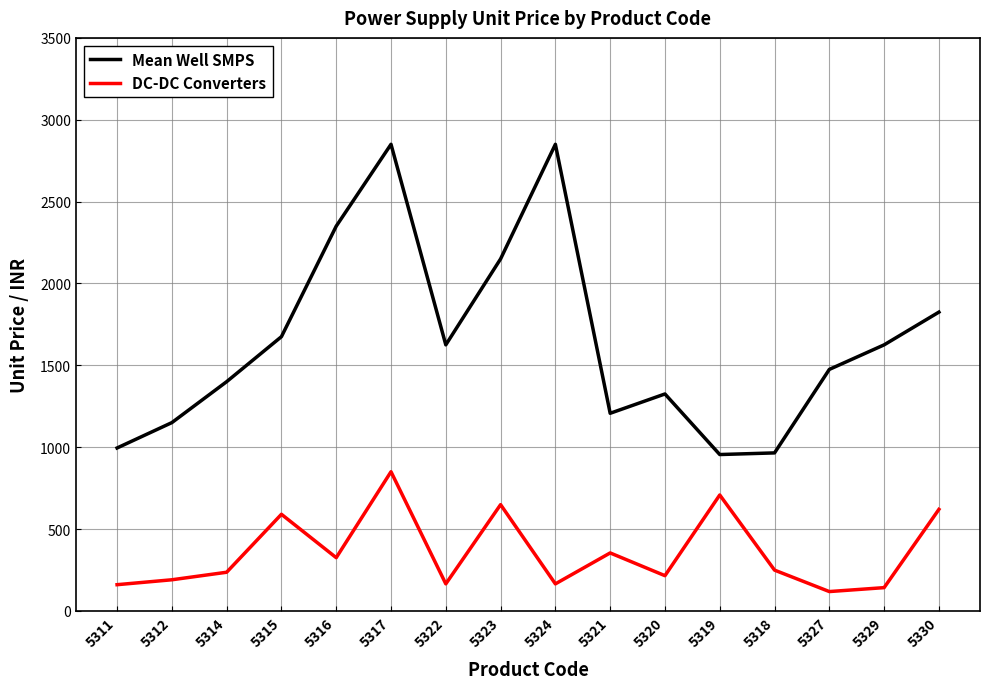

Which series has the largest total across all categories?

Mean Well SMPS